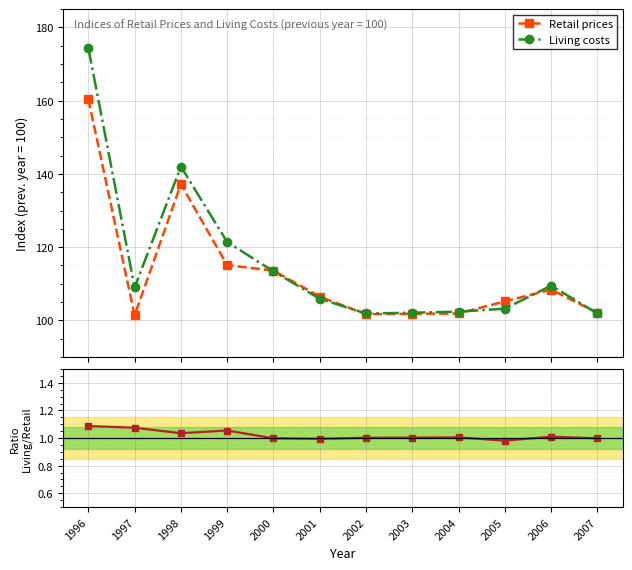

What is the value of the Ratio (Living / Retail) point at the 4th from the left?

1.1